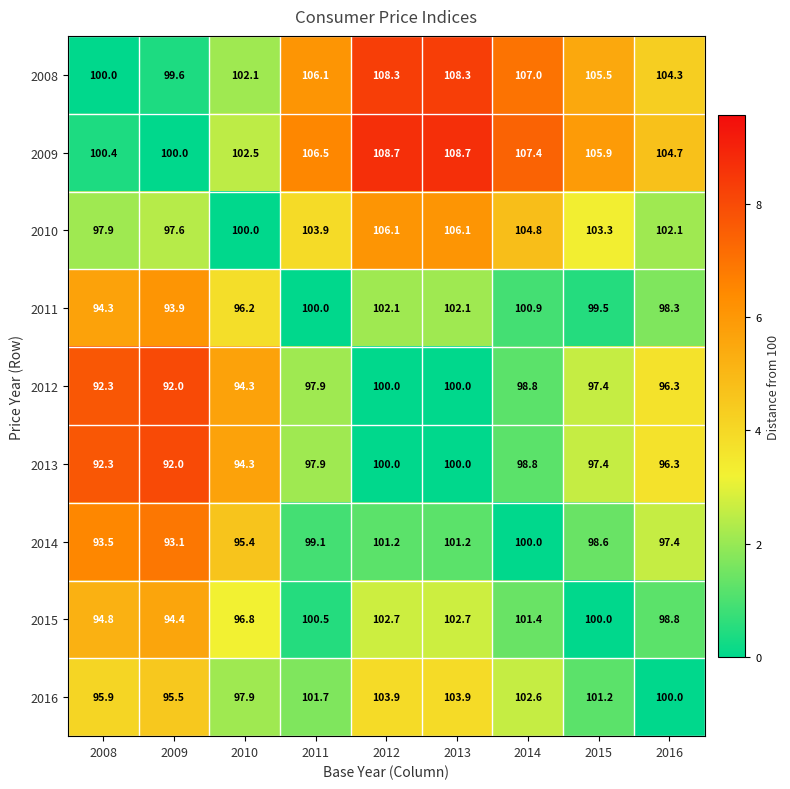

At which label is 2012 closest to 96?

2016